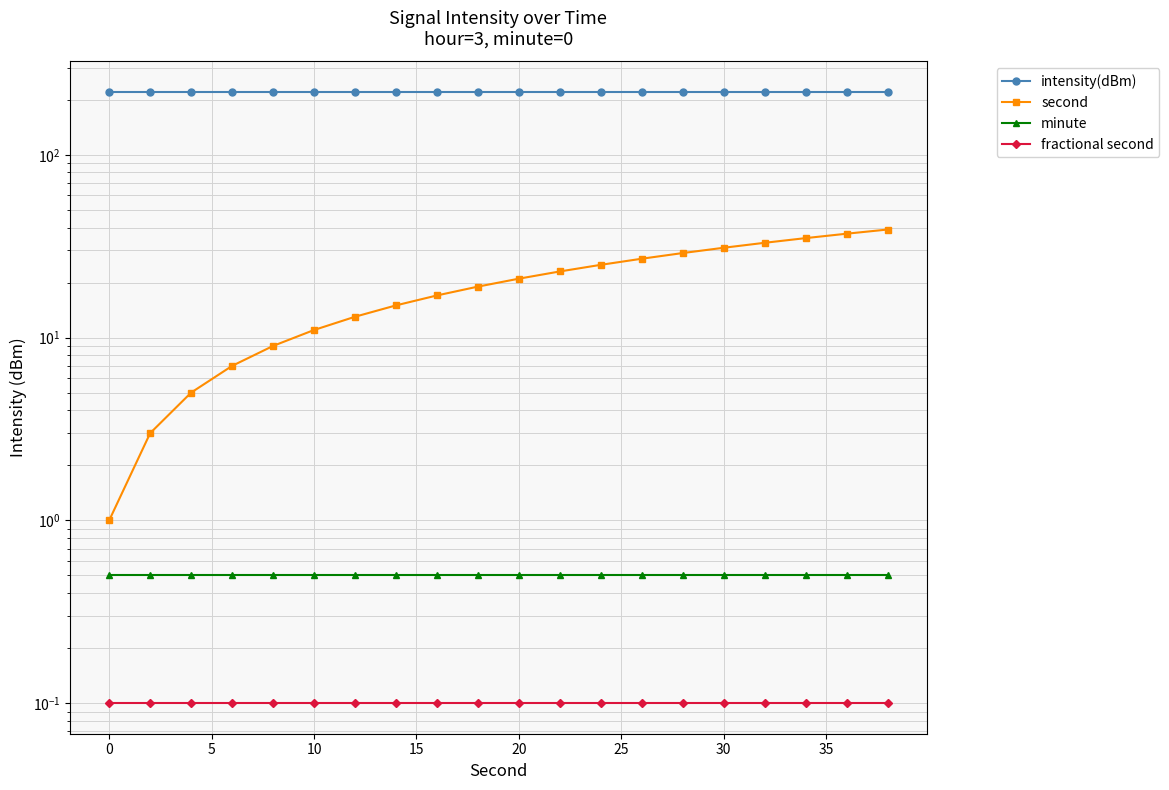

What is the maximum value for minute?

0.5